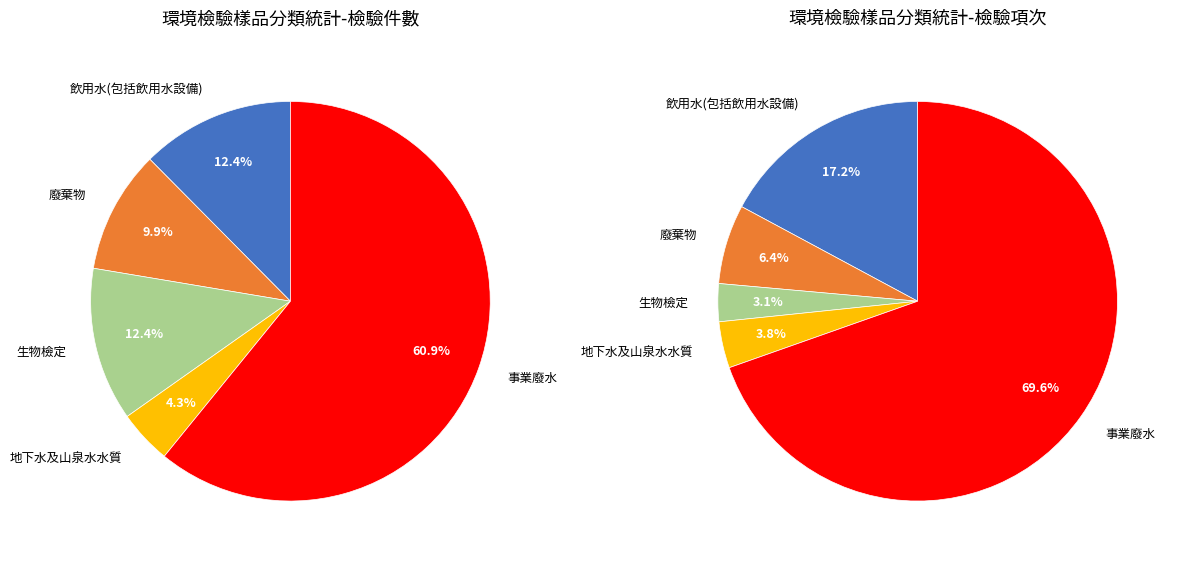

Rank the categories by value from highest to lowest.

事業廢水, 飲用水(包括飲用水設備), 生物檢定, 廢棄物, 地下水及山泉水水質